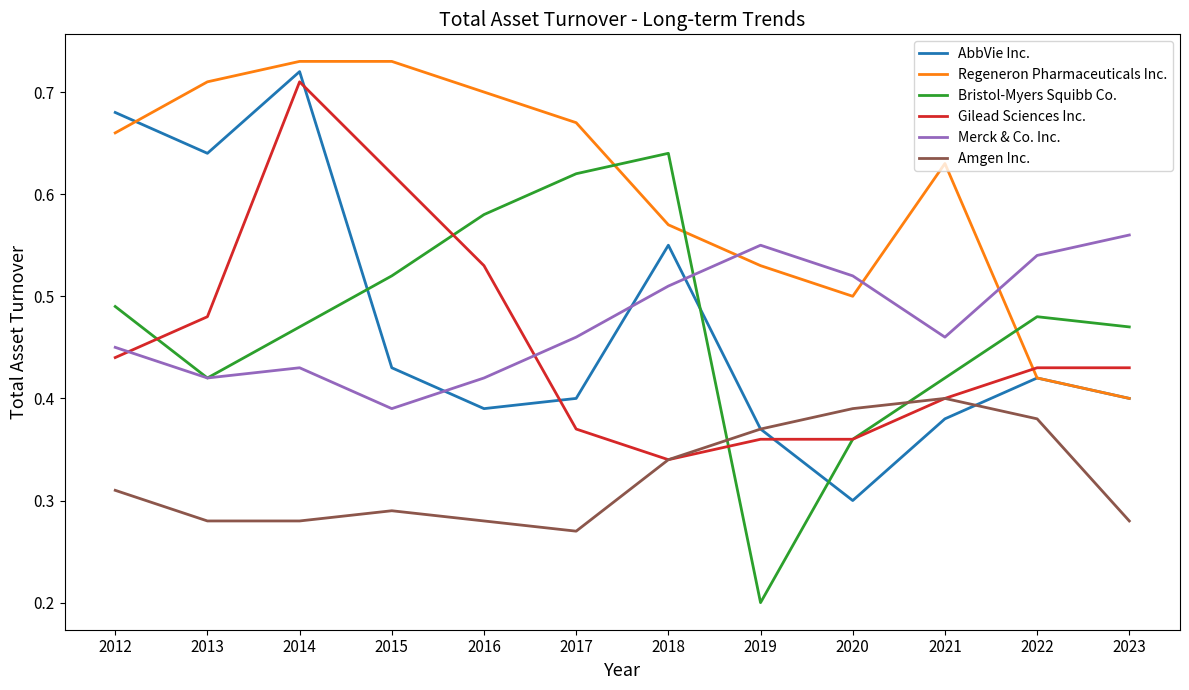

Is this an area chart (filled region under the line)?

No